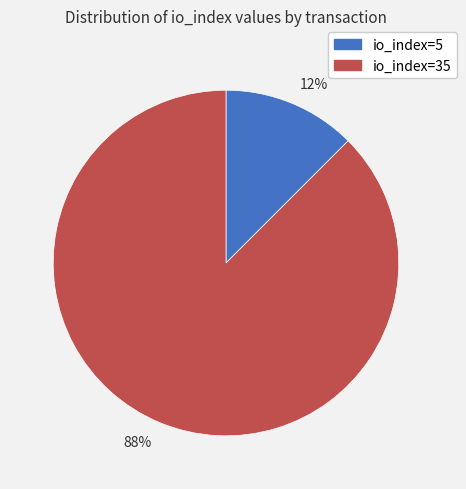

Which slice represents more than half of the pie?

88%